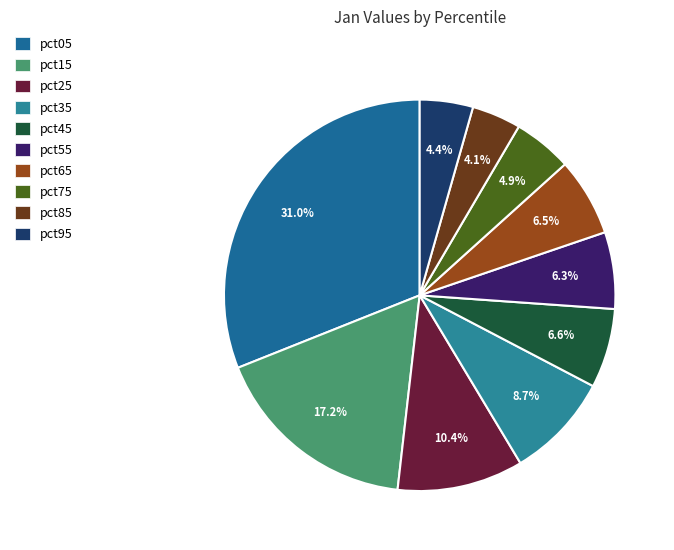

True or false: pct55 accounts for 6% of the total.

True